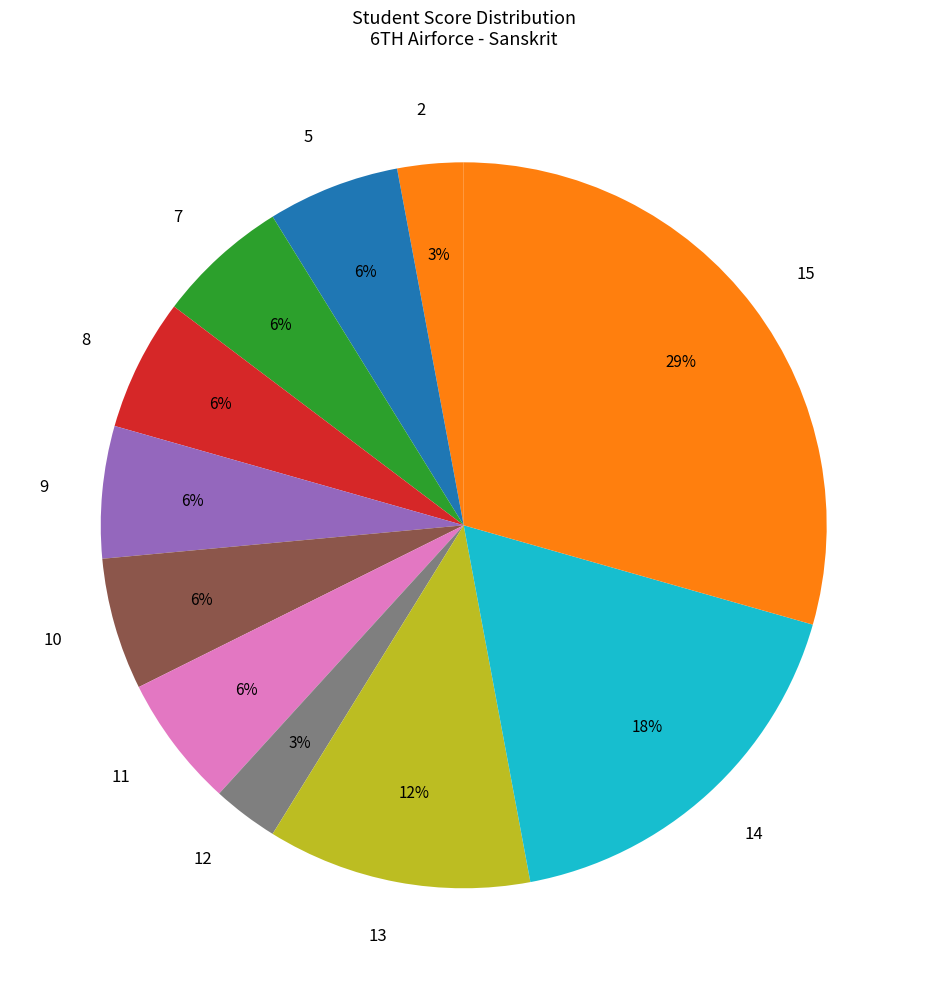

Do 11 and 7 together represent more than half of the pie?

No